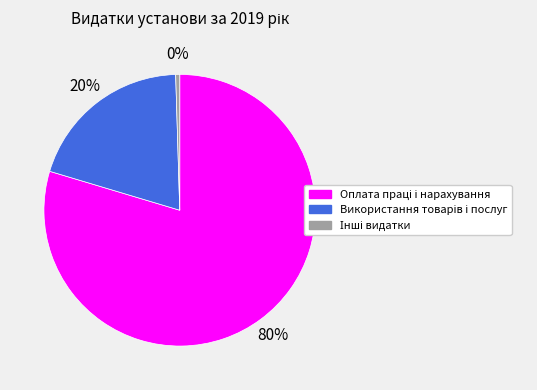

Count the number of slices in the pie.

3